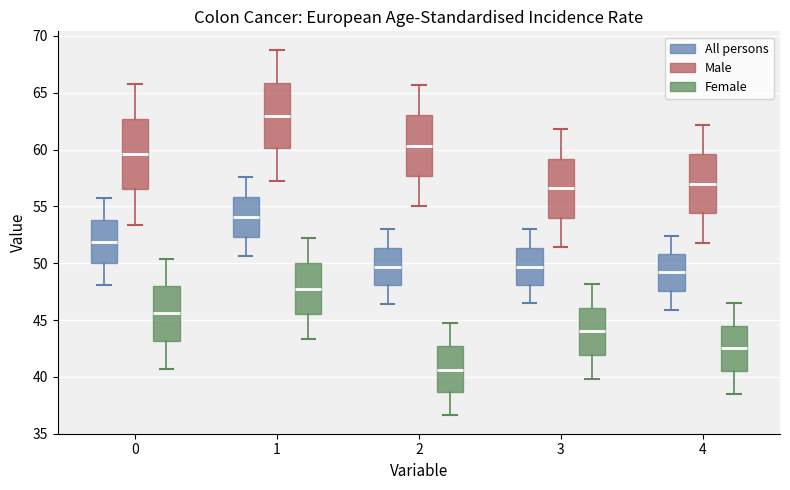

Which box's median line is the lowest?

2 (Female)